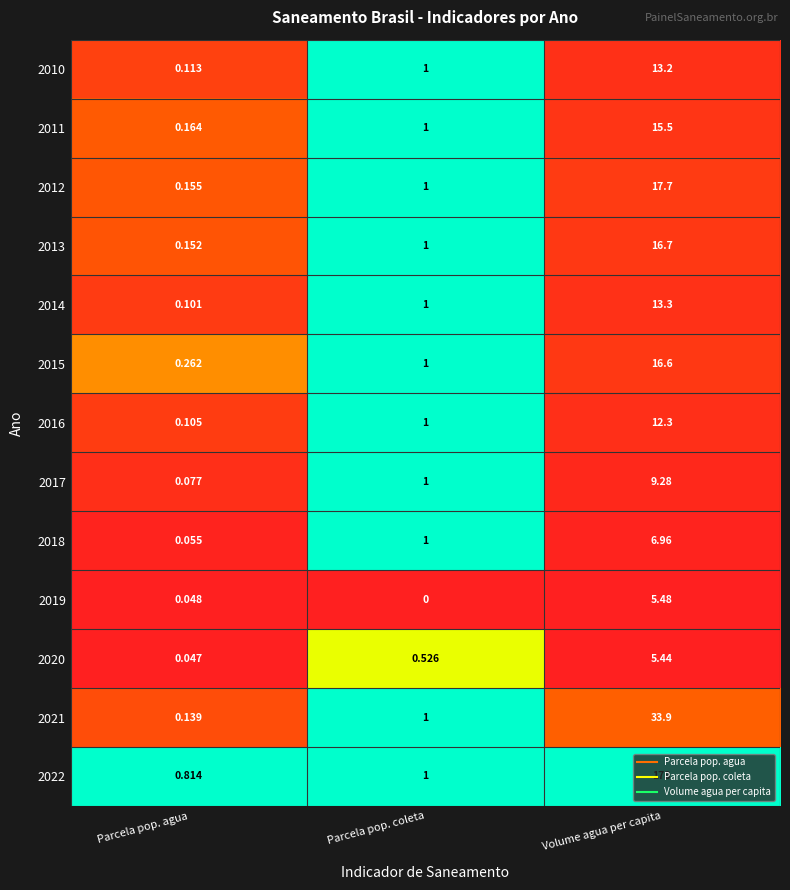

Which series has the widest spread of values?

2022